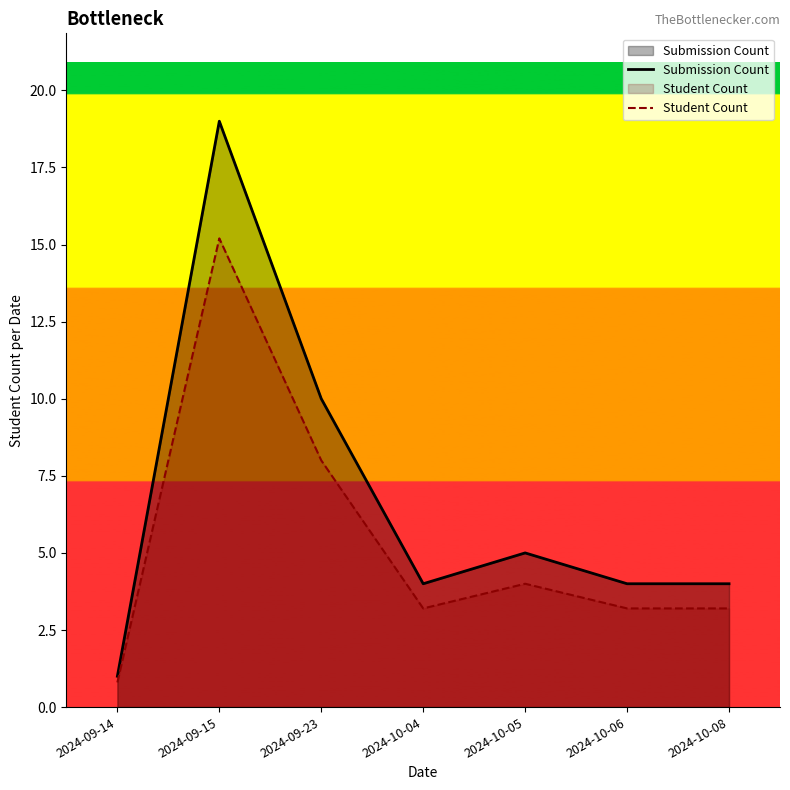

The value of Student Count at 2024-09-23 is 8.0. True or false?

True